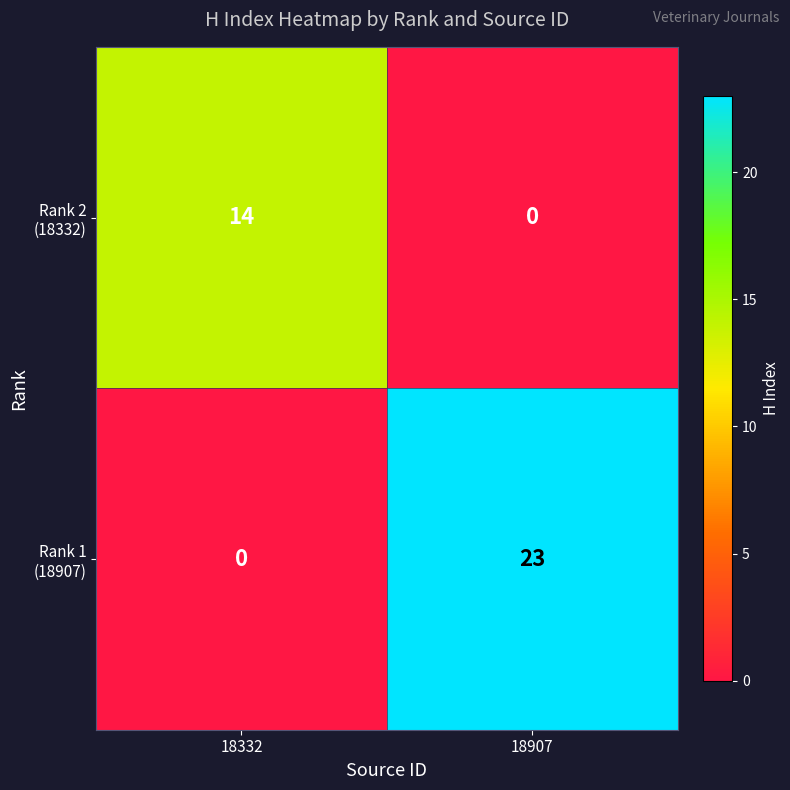

What is the difference between the highest and lowest values at 18907?

23